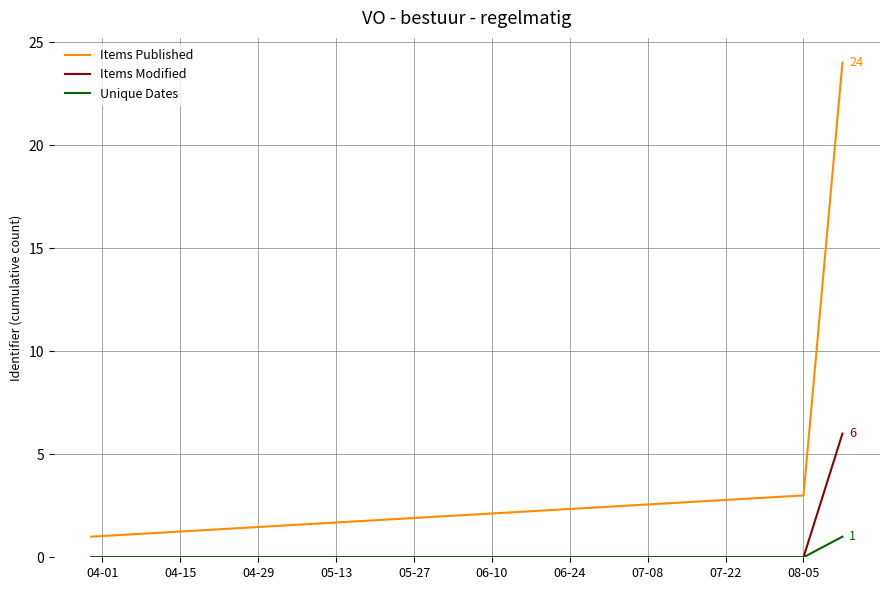

What are all the series names shown in the legend?

Items Published, Items Modified, Unique Dates